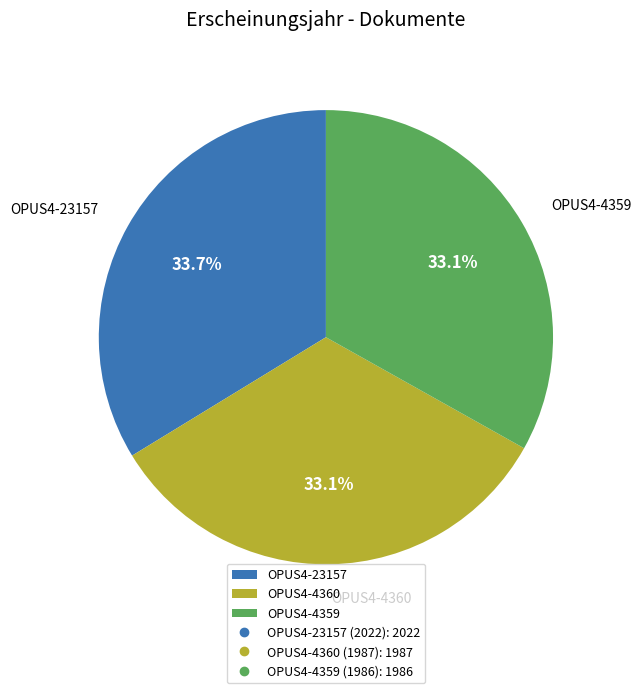

True or false: OPUS4-23157 accounts for 34% of the total.

True